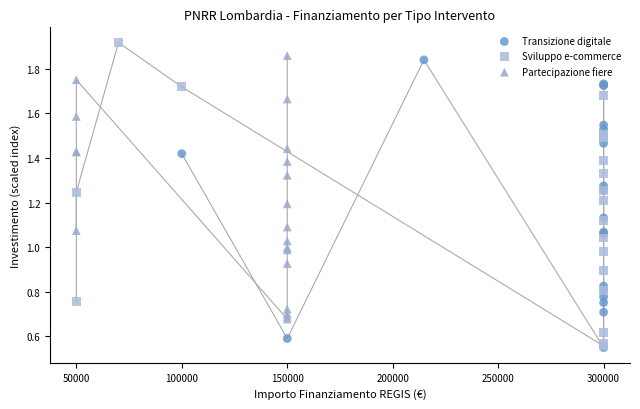

Which series has the largest Y range (max minus min)?

Sviluppo e-commerce